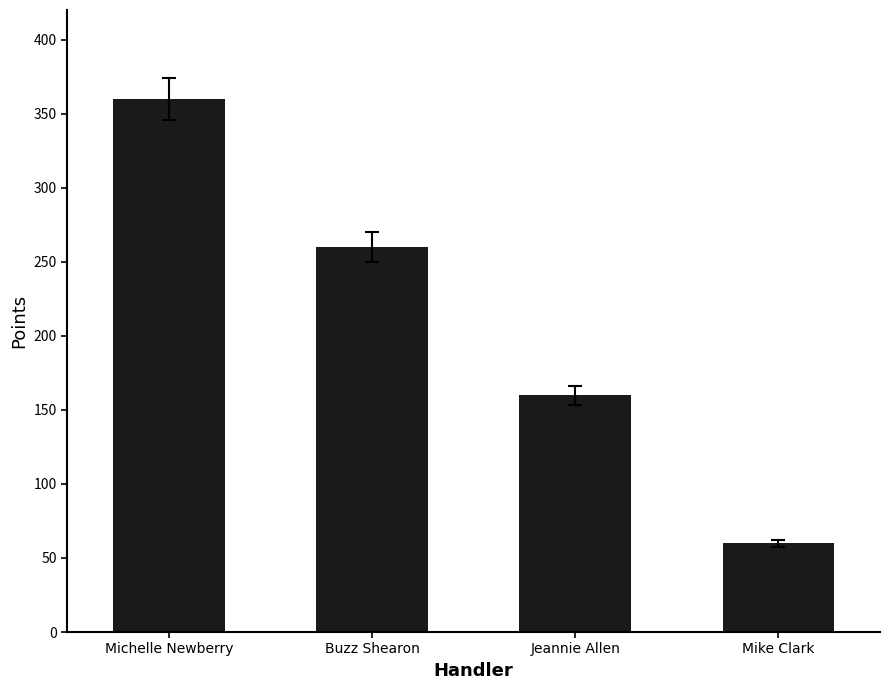

Reading right to left, what are all the values shown in this chart?

Mike Clark=60	Jeannie Allen=160	Buzz Shearon=260	Michelle Newberry=360